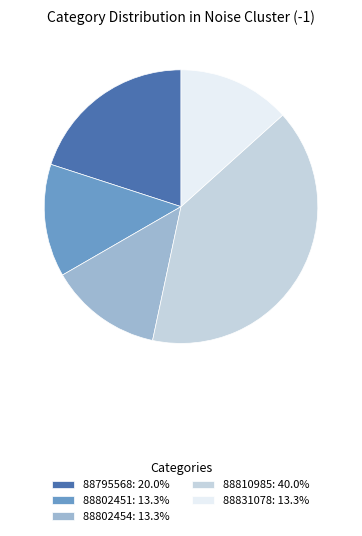

Do 88810985: 40.0% and 88802451: 13.3% together represent more than half of the pie?

Yes